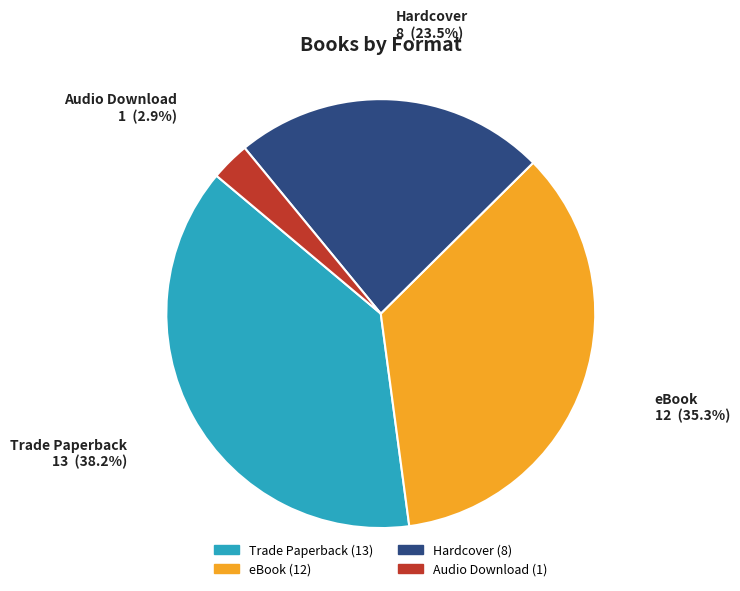

Count the number of slices in the pie.

4